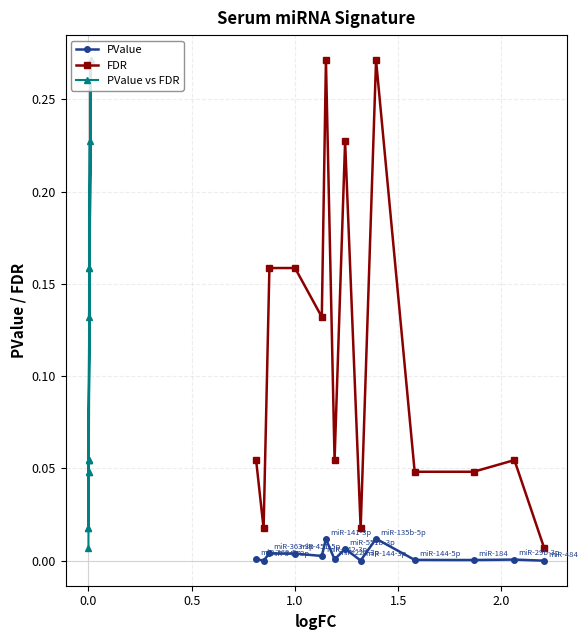

Which series has the widest spread of values?

FDR